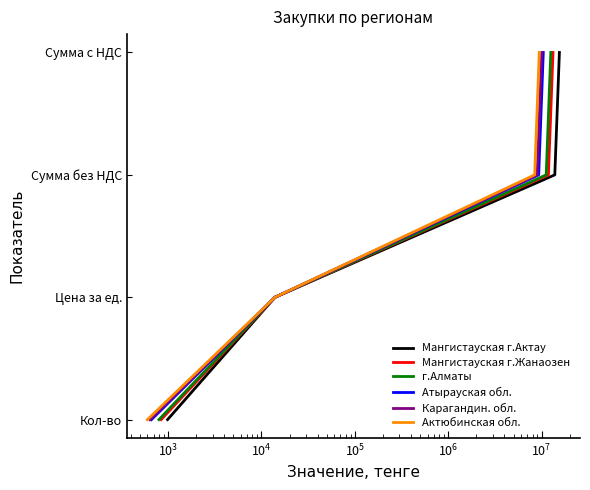

True or false: Атырауская обл. and Карагандин. обл. cross at least once.

False